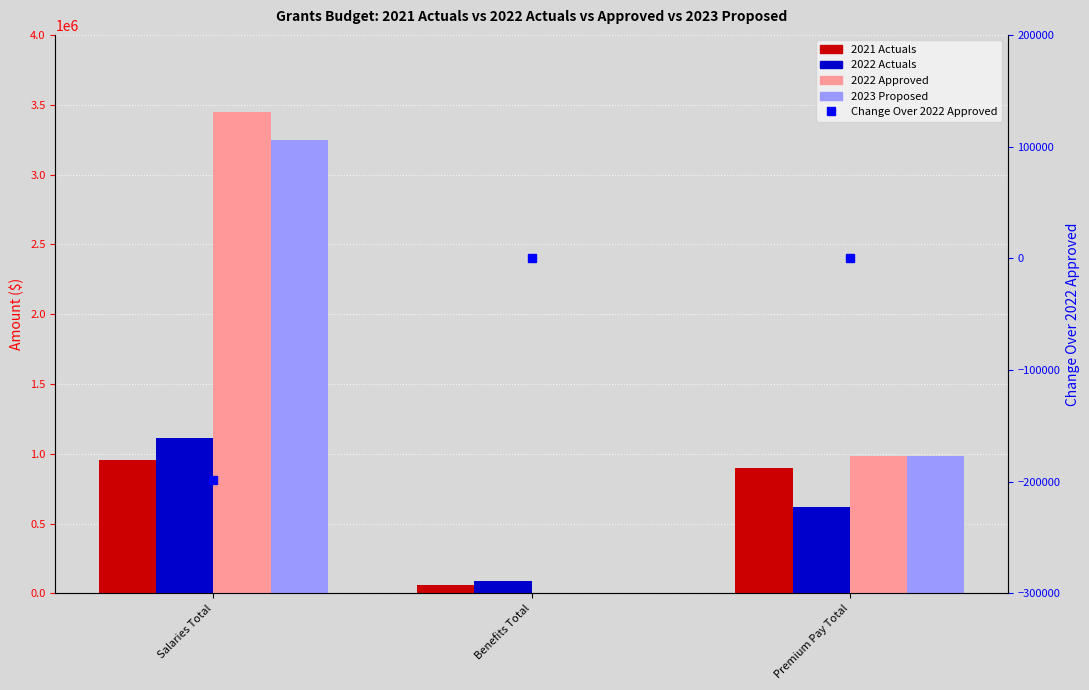

What is the difference between the second highest and minimum values in the 2021 Actuals series?

838030.2